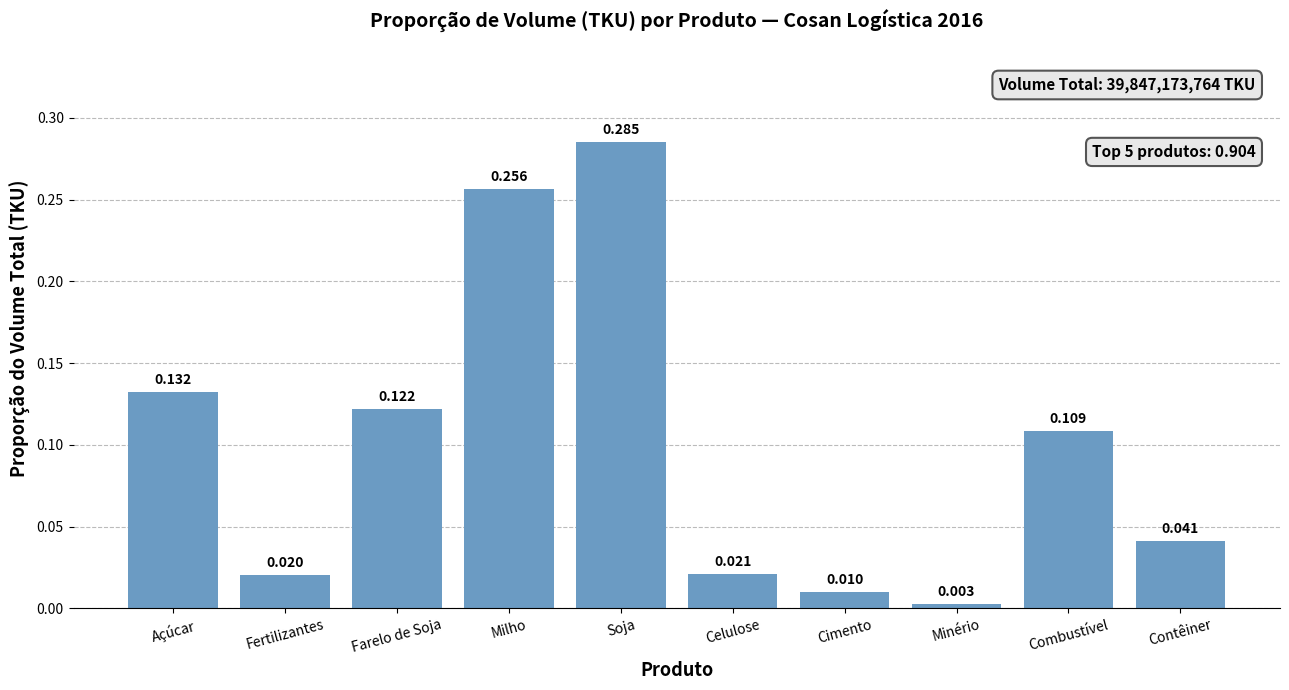

Count the number of categories in the chart.

10